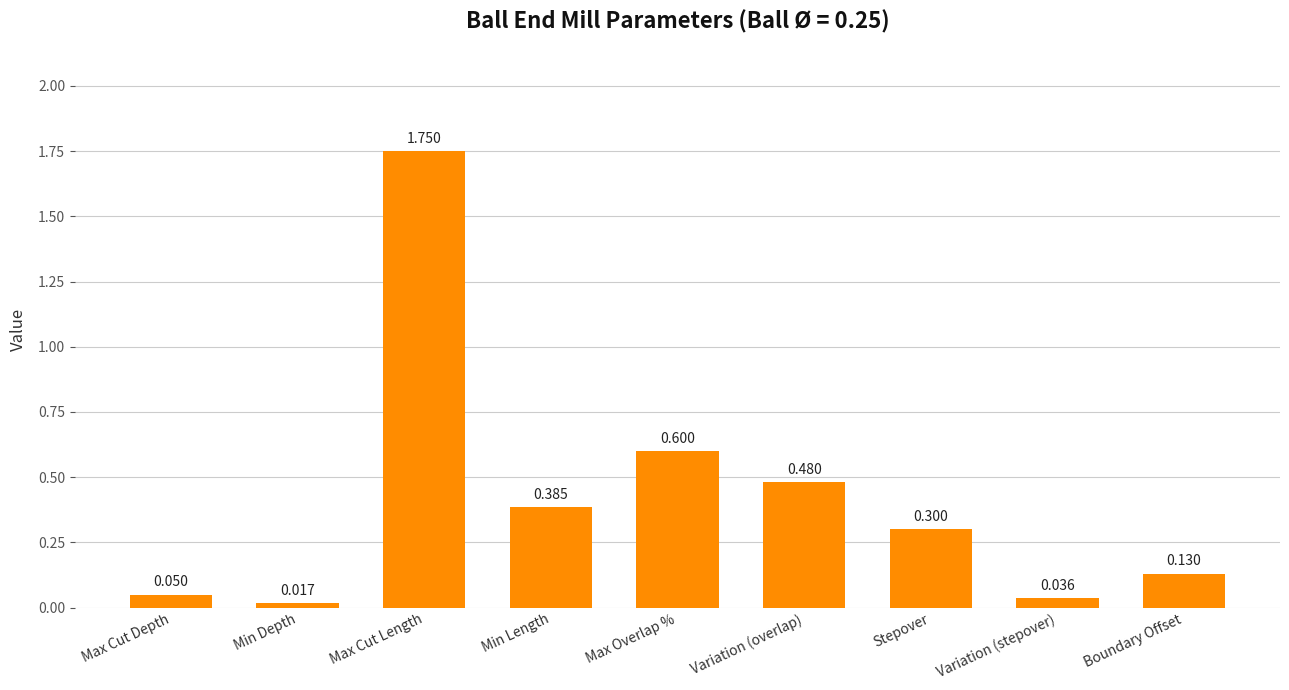

How many distinct data groups are displayed?

1